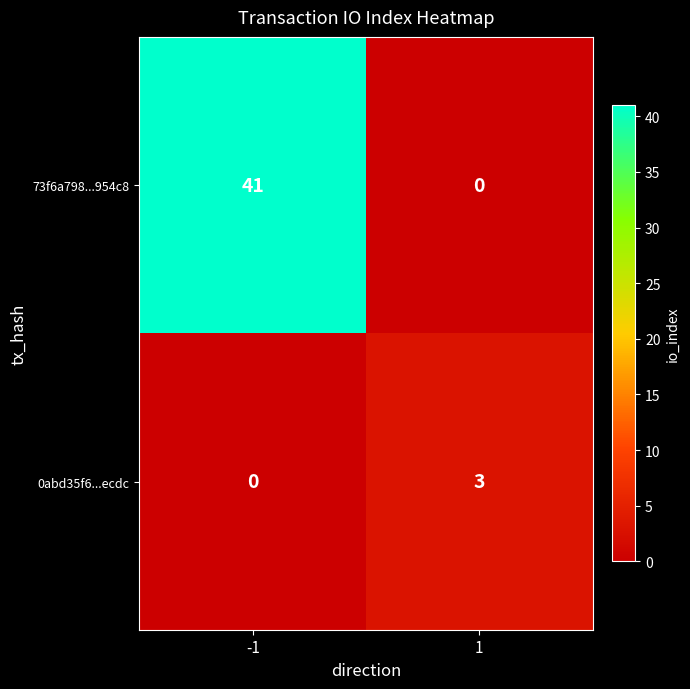

Reading left to right, extract all data points from this chart.

73f6a798...954c8: 41	0
0abd35f6...ecdc: 0	3